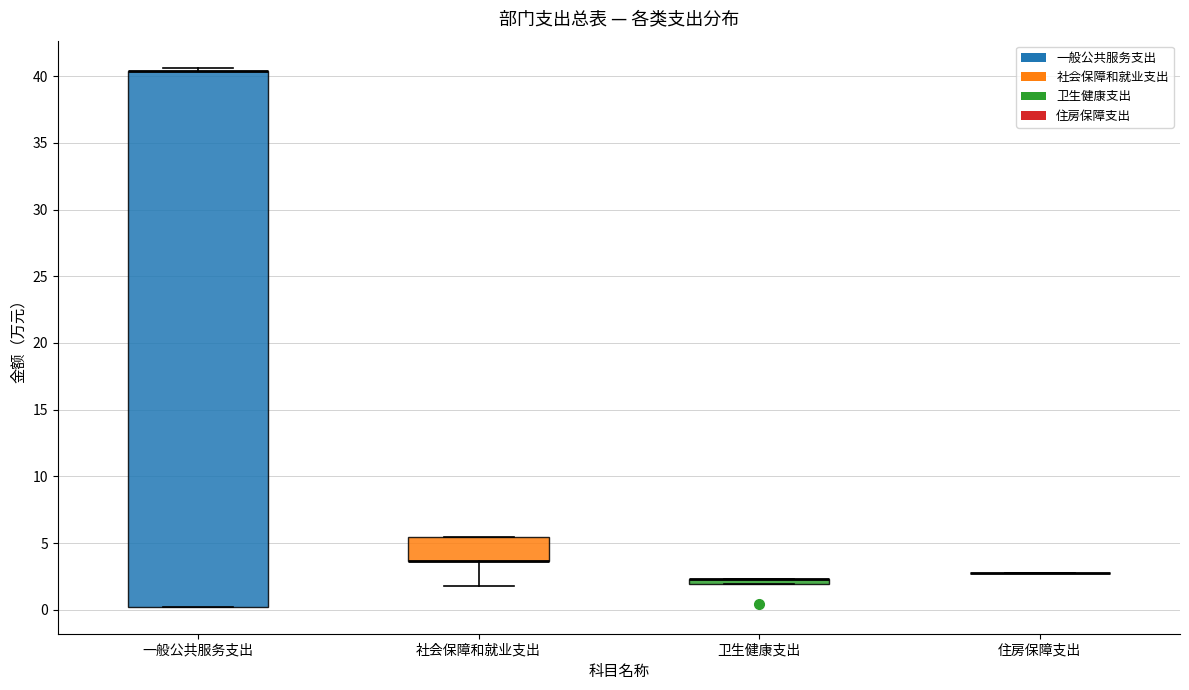

Comparing the boxes themselves (not the whiskers), which one is the tallest?

一般公共服务支出